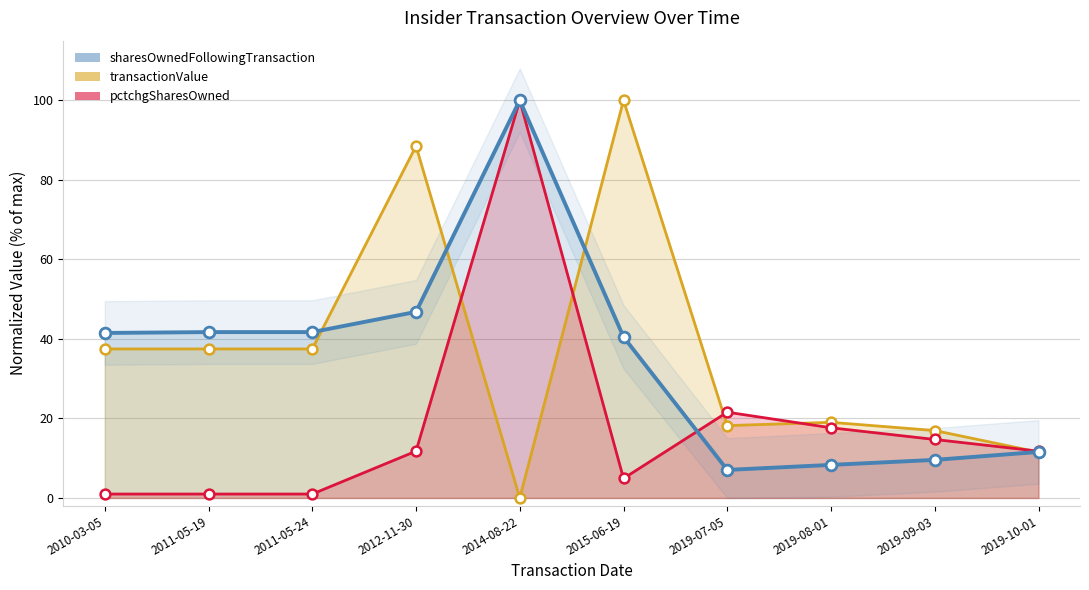

Which series contains the lowest Y value?

transactionValue